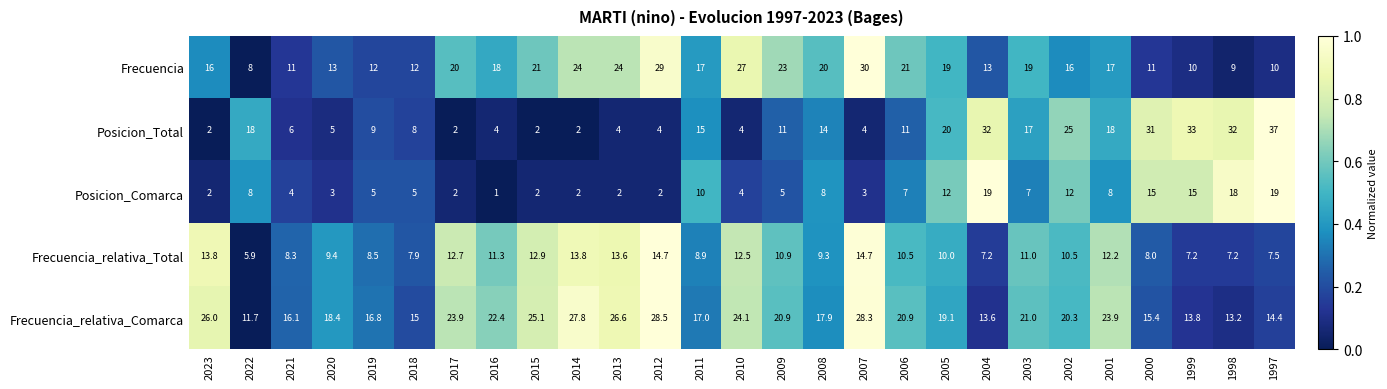

How many series are shown in this chart?

5